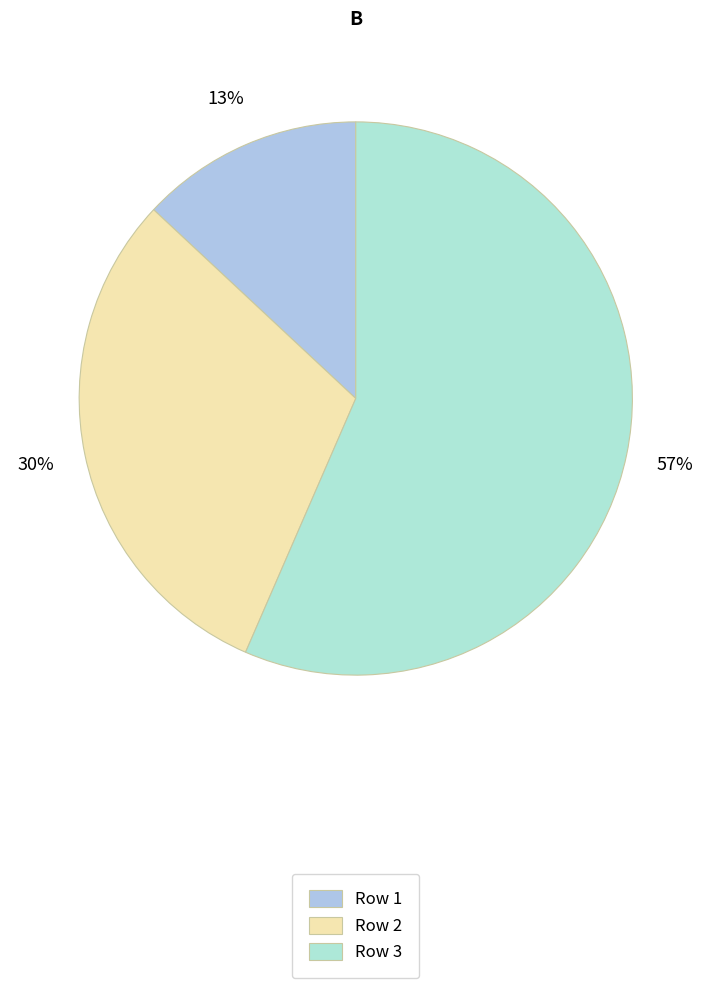

What is the largest slice in the pie chart?

Row 3